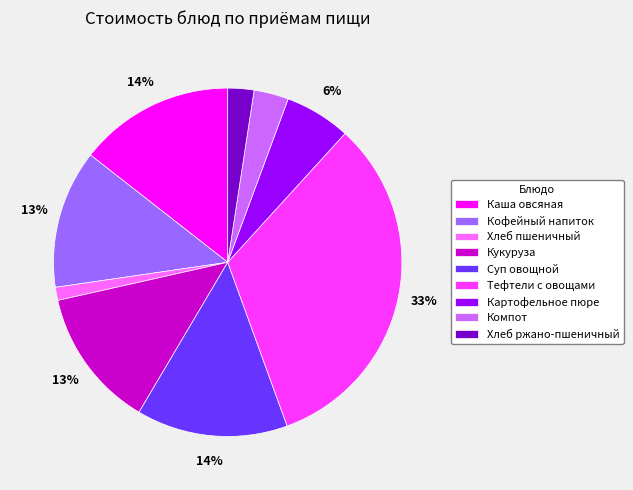

To the nearest percent, what is the combined percentage of Суп овощной and Хлеб ржано-пшеничный?

16%